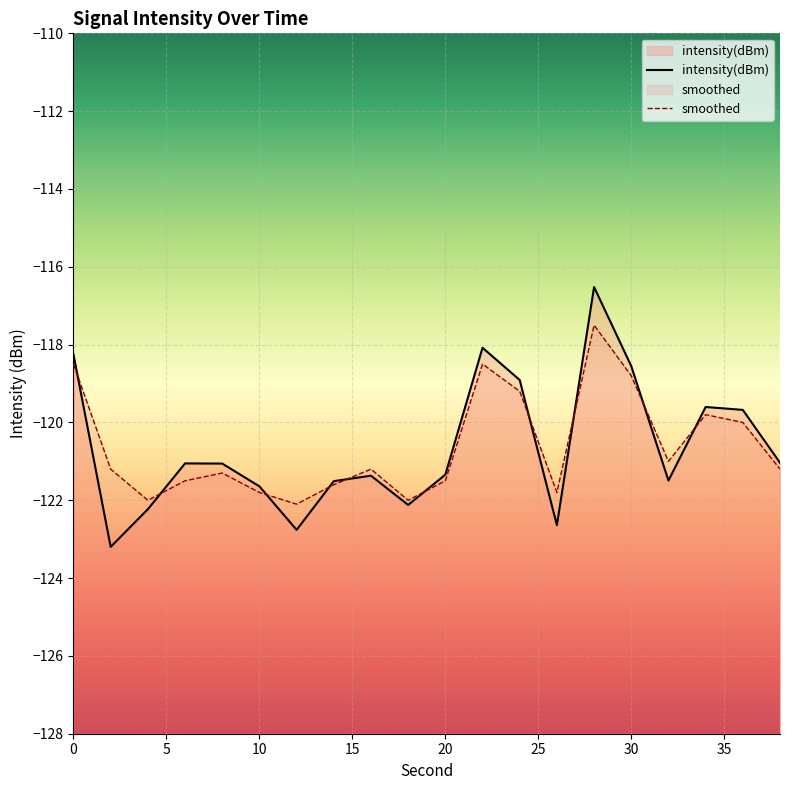

Reading left to right, list all the values displayed in this chart.

intensity(dBm): -118.3	-123.2	-122.2	-121.1	-121.1	-121.6	-122.8	-121.5	-121.4	-122.1	-121.3	-118.1	-118.9	-122.6	-116.5	-118.6	-121.5	-119.6	-119.7	-121.0
smoothed: -118.5	-121.2	-122.0	-121.5	-121.3	-121.8	-122.1	-121.6	-121.2	-122.0	-121.5	-118.5	-119.2	-121.8	-117.5	-118.8	-121.0	-119.8	-120.0	-121.2